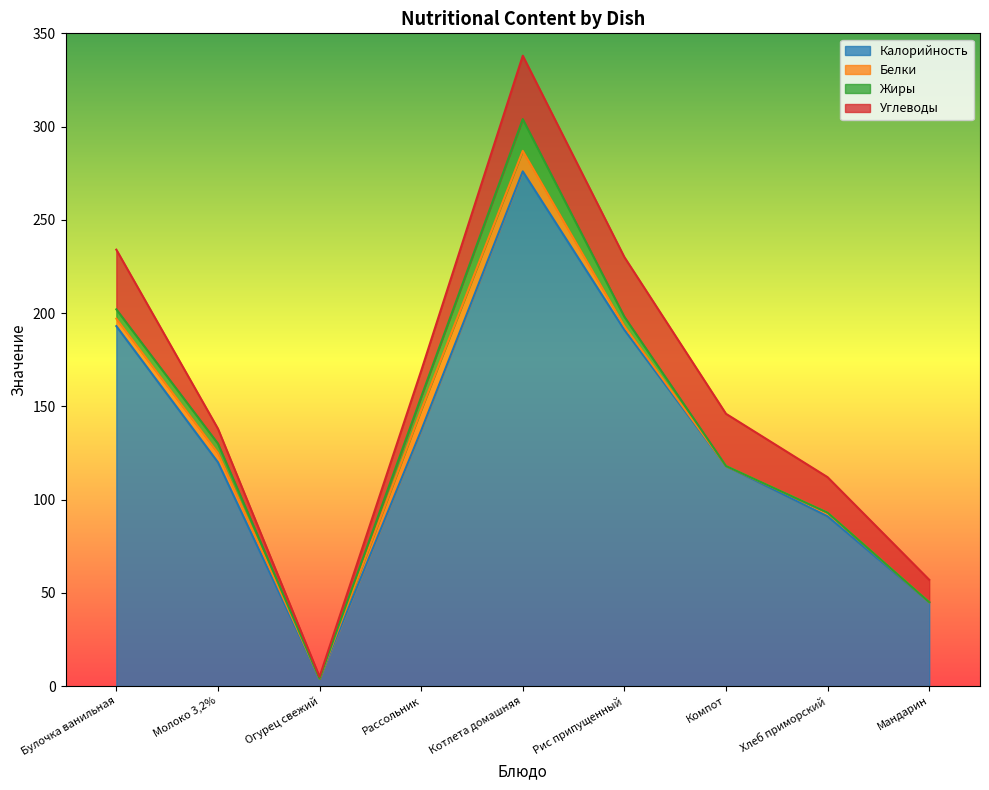

Where is the first local maximum for Углеводы?

Котлета домашняя